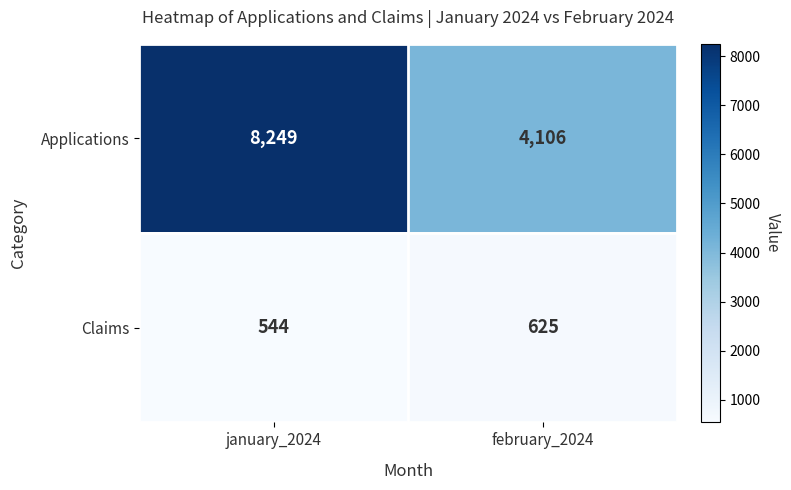

Reading right to left, list all the values displayed in this chart.

Applications: february_2024=4106	january_2024=8249
Claims: february_2024=625	january_2024=544